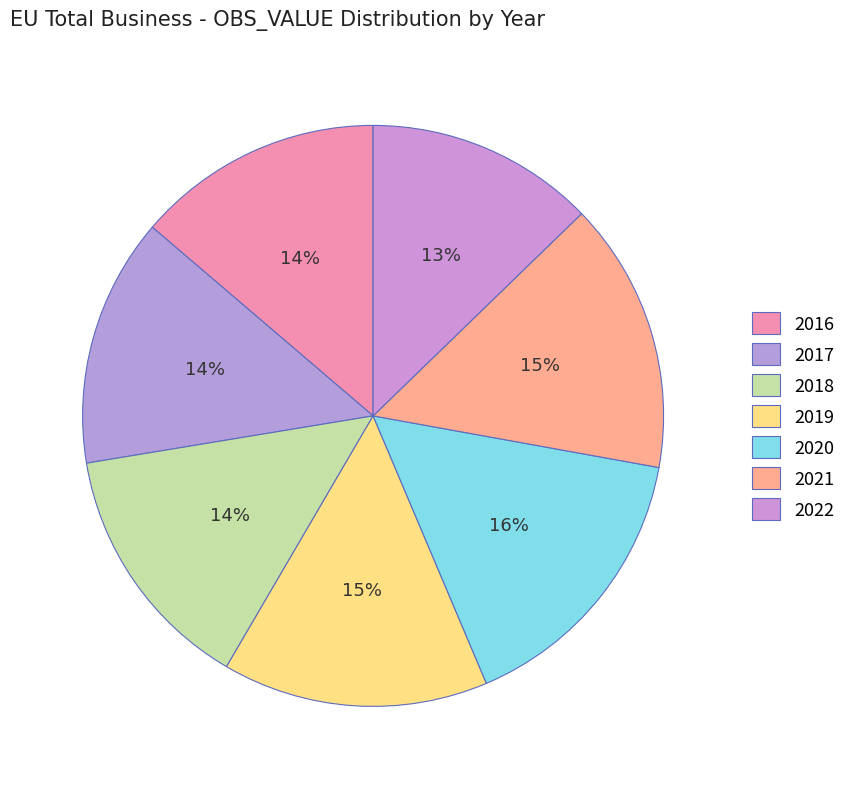

How many slices are in this pie chart?

7